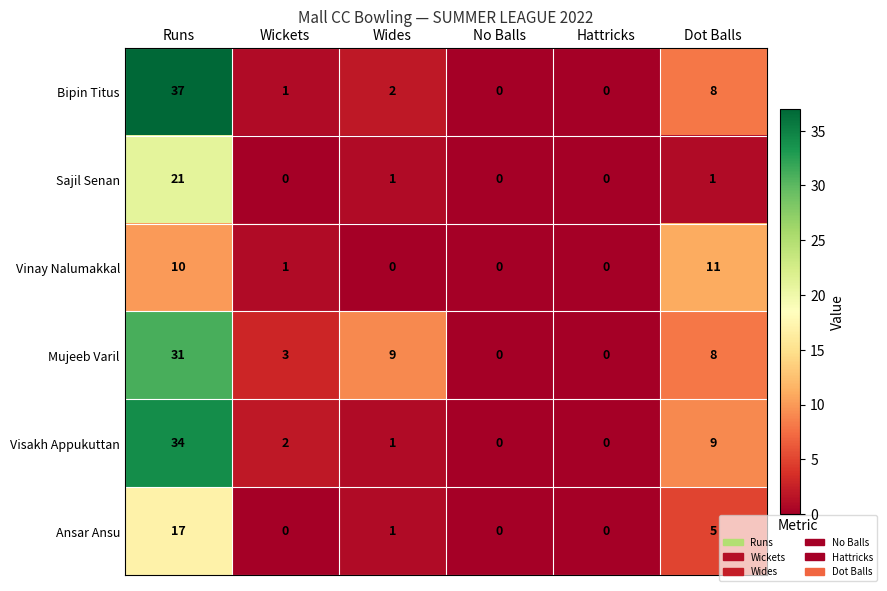

What is the sum of all Visakh Appukuttan values?

46